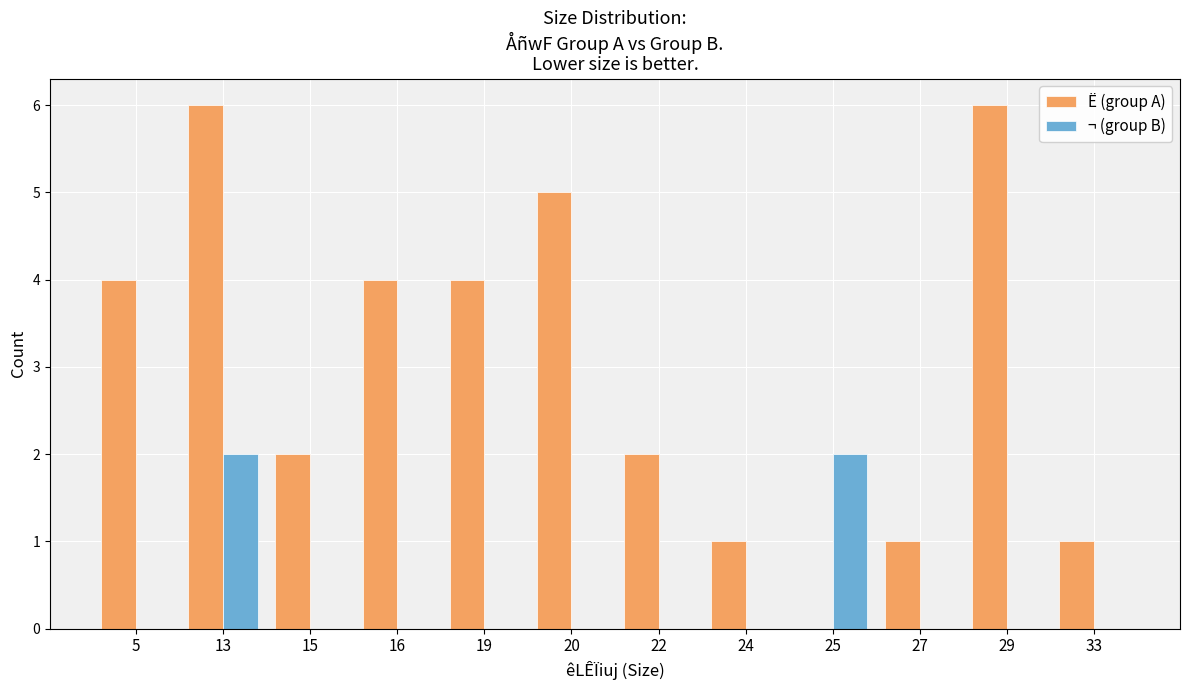

What is the total value across all series at 24?

1